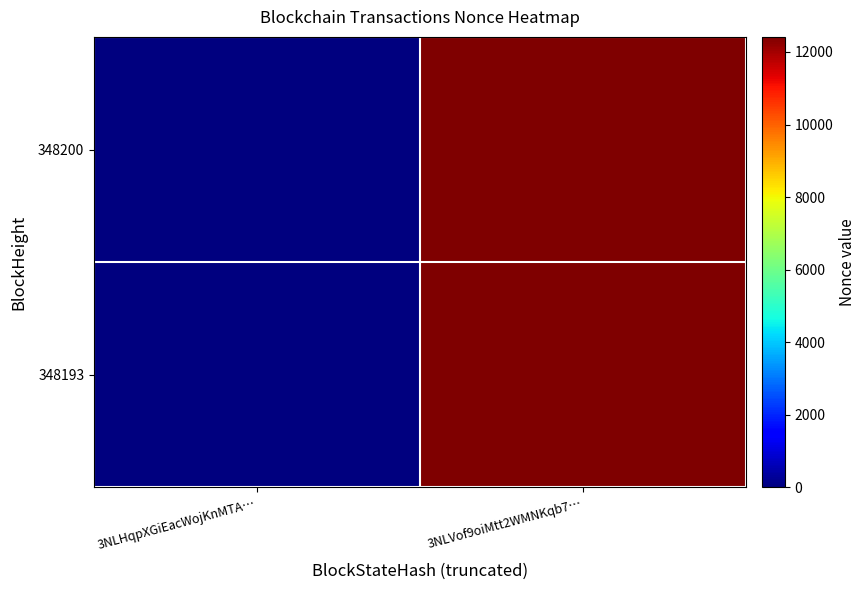

Reading left to right, list all the values displayed in this chart.

348200: 3NLHqpXGiEacWojKnMTA…=0	3NLVof9oiMtt2WMNKqb7…=12414
348193: 3NLHqpXGiEacWojKnMTA…=0	3NLVof9oiMtt2WMNKqb7…=12414